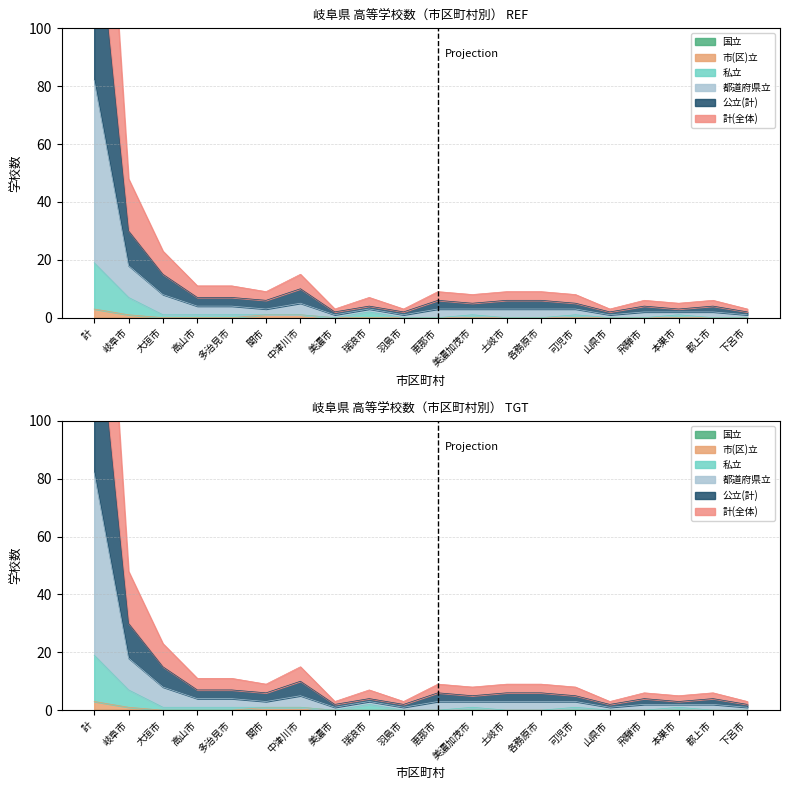

How many interior local peaks does the 公立(計) series have?

5